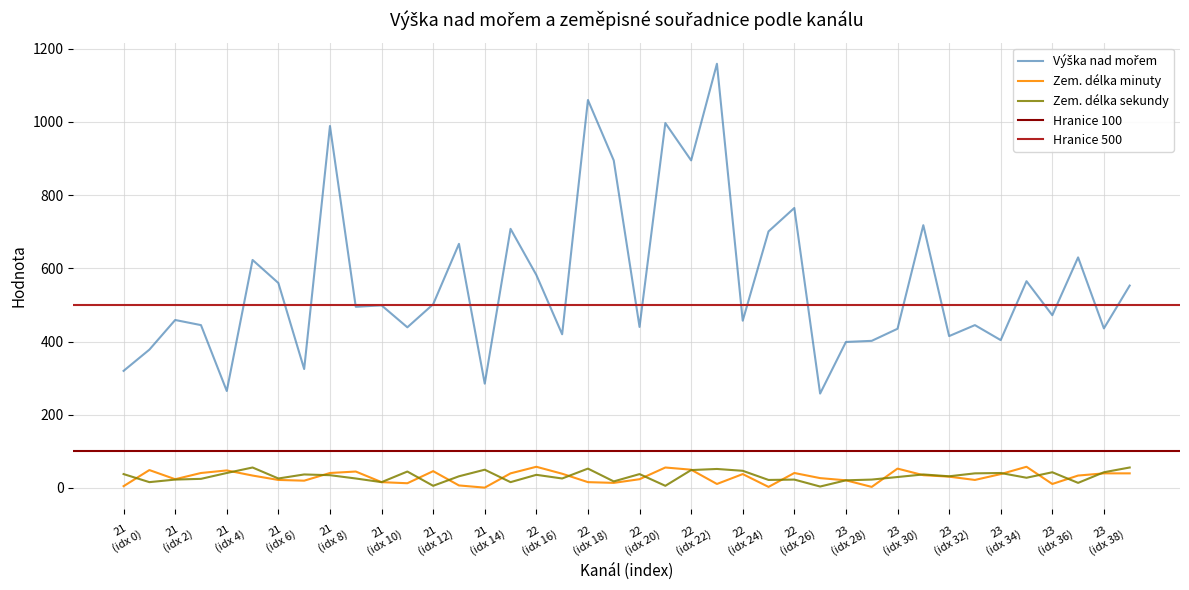

List the labels in order of Výška nad mořem value, smallest first.

23, 21, 21, 21, 21, 21, 23, 23, 23, 23, 22, 23, 23, 21, 22, 21, 23, 22, 21, 23, 21, 21, 21, 24, 21, 23, 22, 21, 23, 21, 22, 22, 23, 22, 22, 22, 21, 22, 22, 22